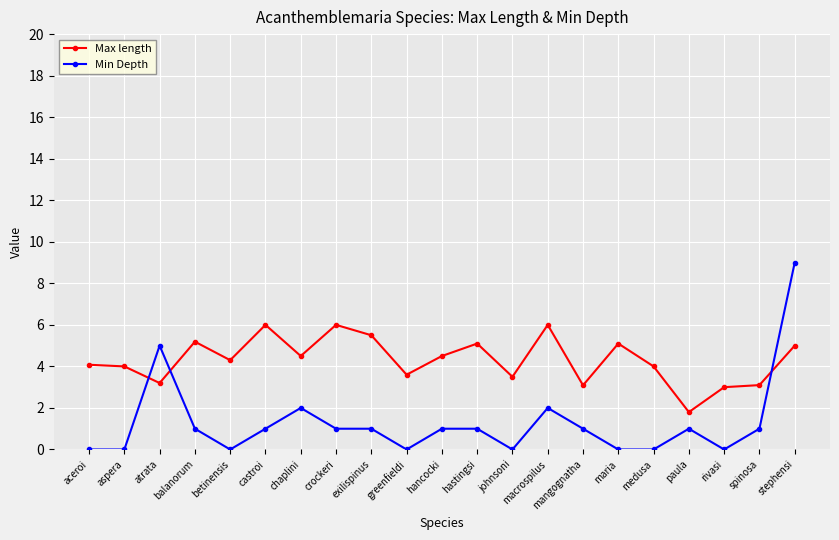

What position from the right is johnsoni?

9